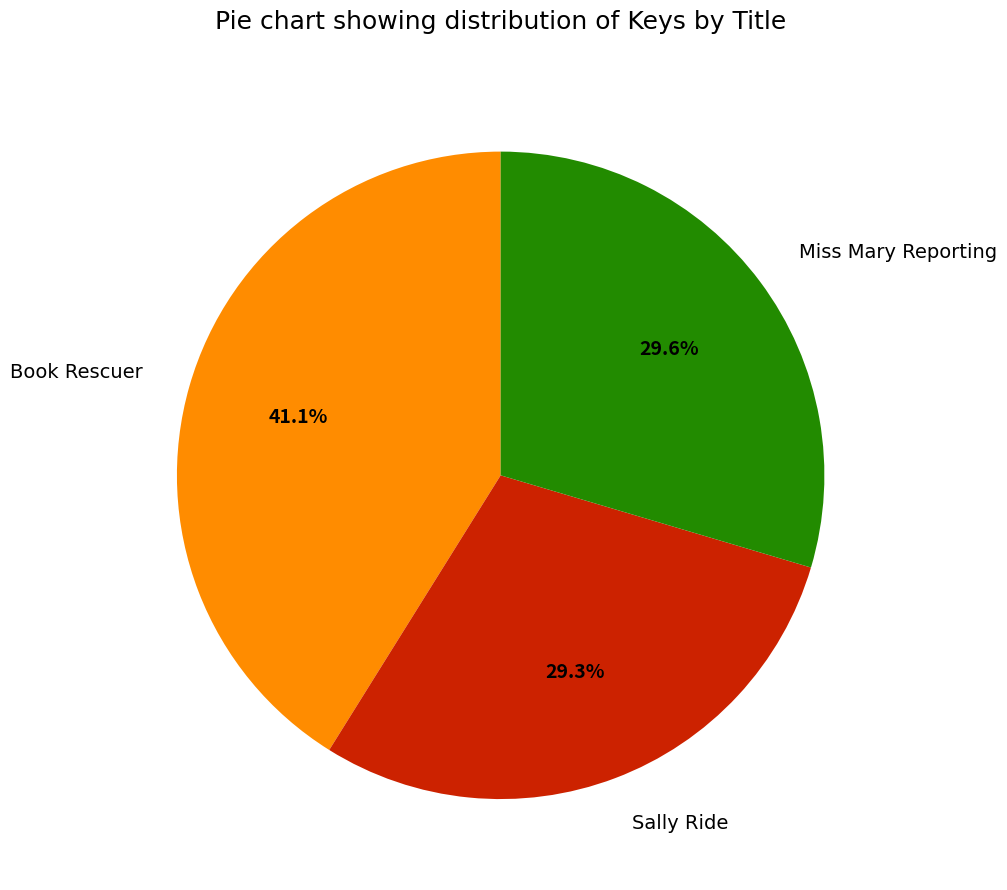

True or false: Miss Mary Reporting accounts for 18% of the total.

False